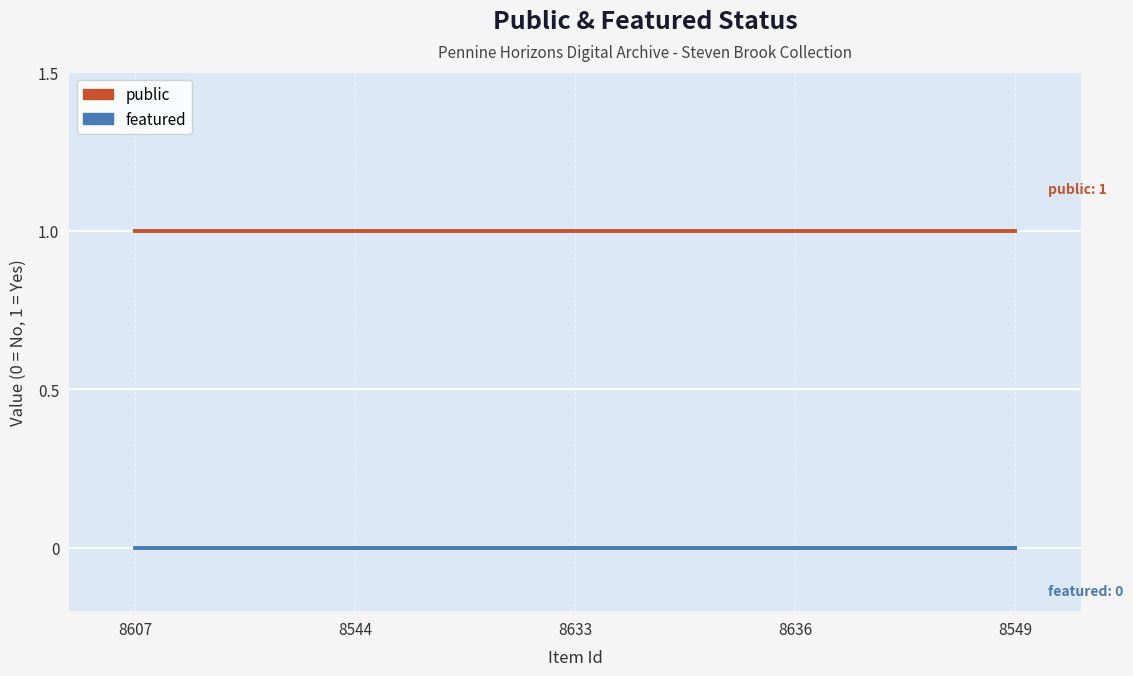

What is the sum of the public values at 8633 and 8544?

2